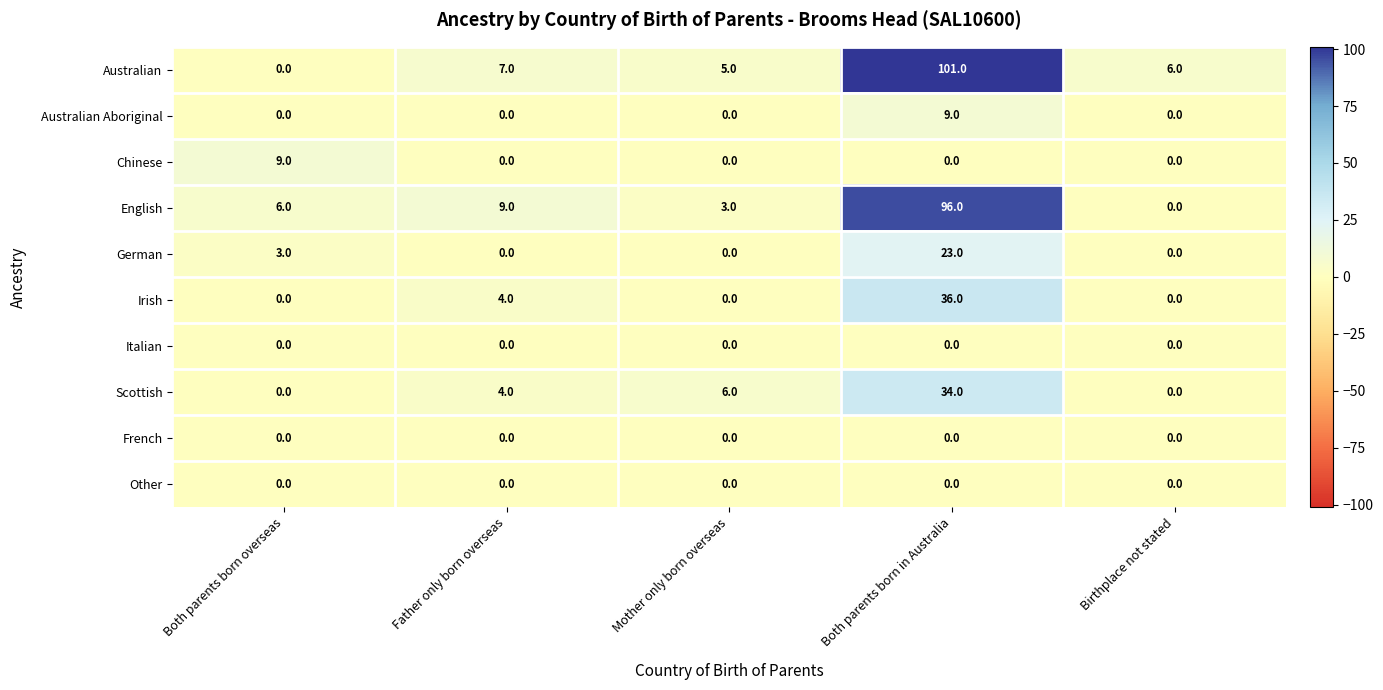

The value of Australian at Both parents born overseas is 0. True or false?

True